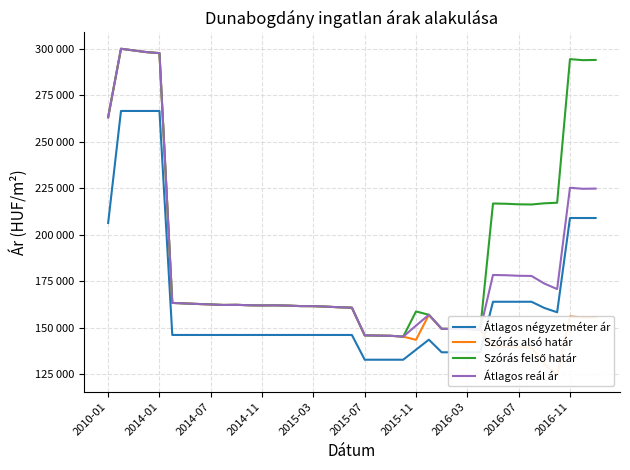

Where is the first local maximum for Szórás alsó határ?

2014-01